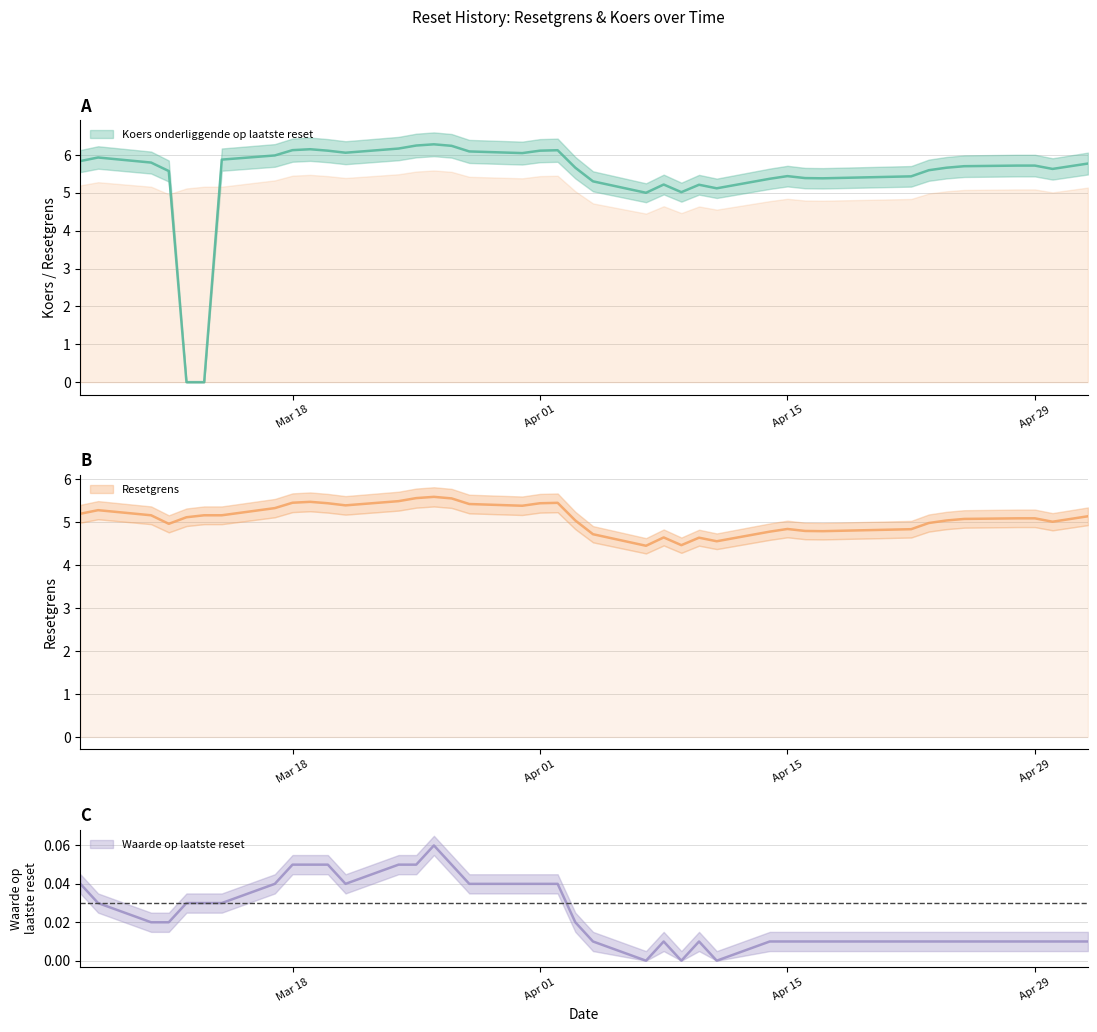

Rank the series by their maximum value, from highest to lowest.

Koers onderliggende op laatste reset, Resetgrens, Waarde op laatste reset